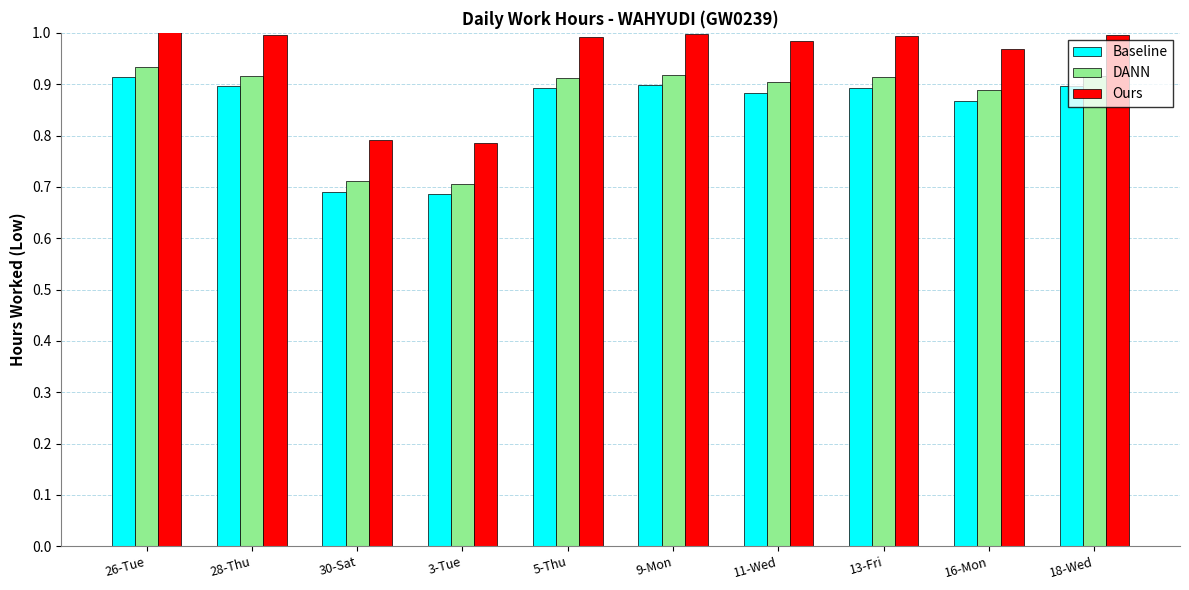

Reading left to right, transcribe all the data shown in this chart.

Baseline: 26-Tue=0.9	28-Thu=0.9	30-Sat=0.7	3-Tue=0.7	5-Thu=0.9	9-Mon=0.9	11-Wed=0.9	13-Fri=0.9	16-Mon=0.9	18-Wed=0.9
DANN: 26-Tue=0.9	28-Thu=0.9	30-Sat=0.7	3-Tue=0.7	5-Thu=0.9	9-Mon=0.9	11-Wed=0.9	13-Fri=0.9	16-Mon=0.9	18-Wed=0.9
Ours: 26-Tue=1.0	28-Thu=1.0	30-Sat=0.8	3-Tue=0.8	5-Thu=1.0	9-Mon=1.0	11-Wed=1.0	13-Fri=1.0	16-Mon=1.0	18-Wed=1.0